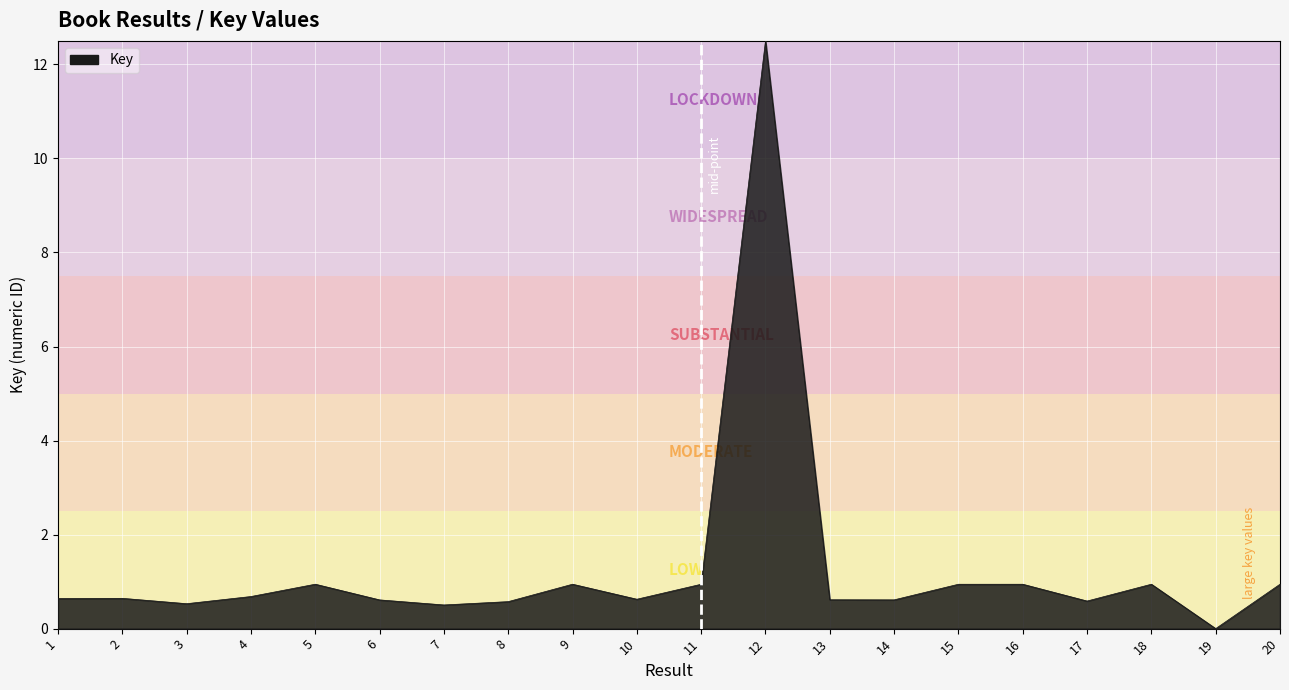

Count the number of values greater than 0.

19